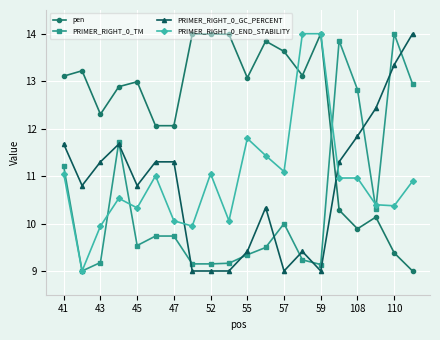

Which series has the largest total across all categories?

pen